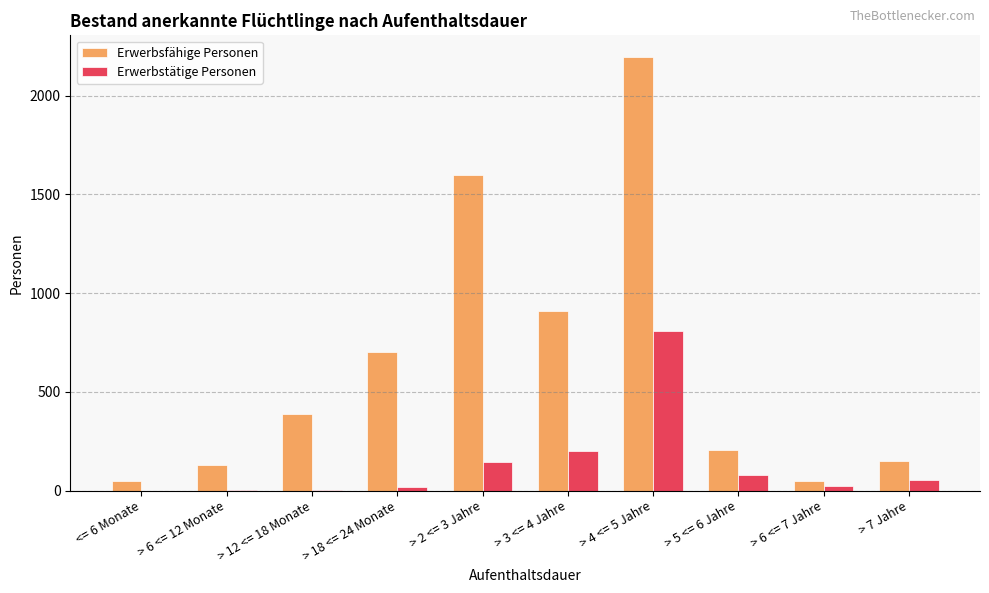

Where is Erwerbsfähige Personen nearest to the value 1121?

> 3 <= 4 Jahre